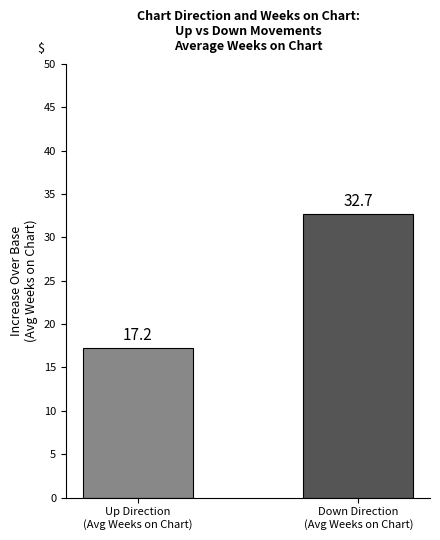

How many distinct data groups are displayed?

1